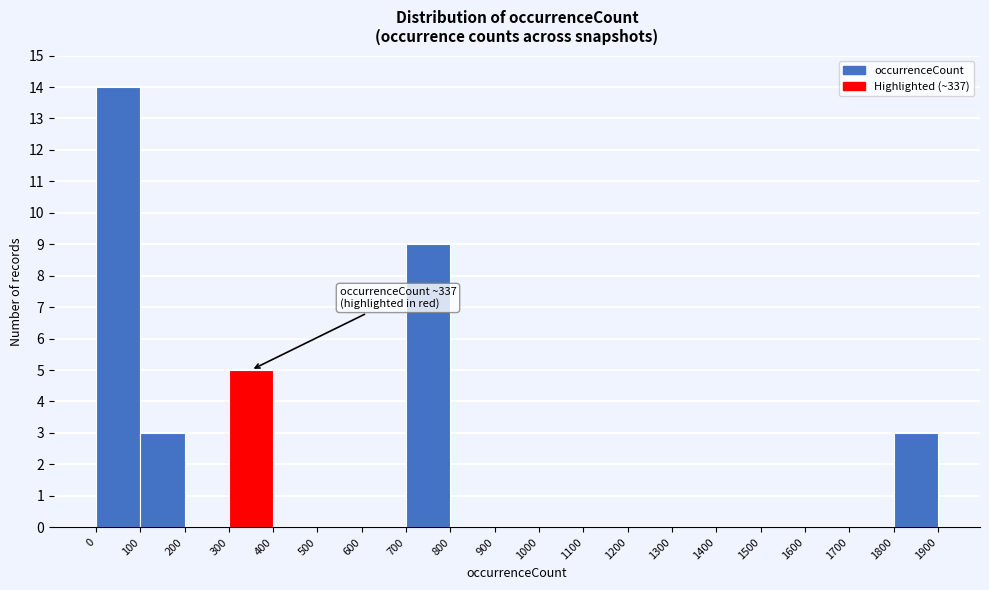

Over which range of the x-axis is the bar tallest?

0 to 100